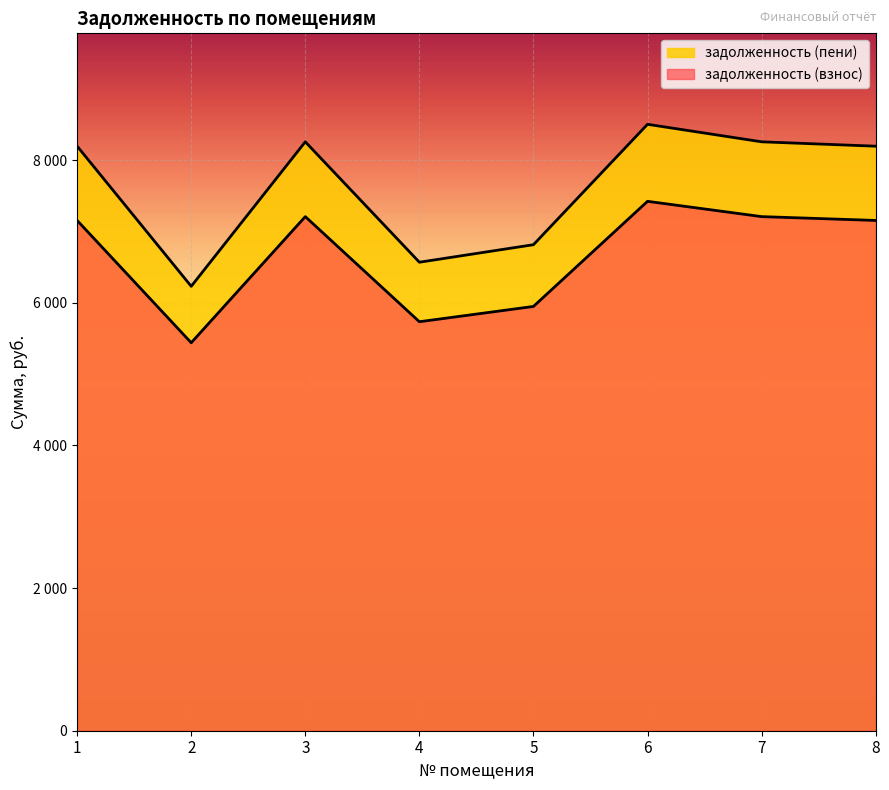

The value of задолженность (взнос) at 3 is 12046.3. True or false?

False